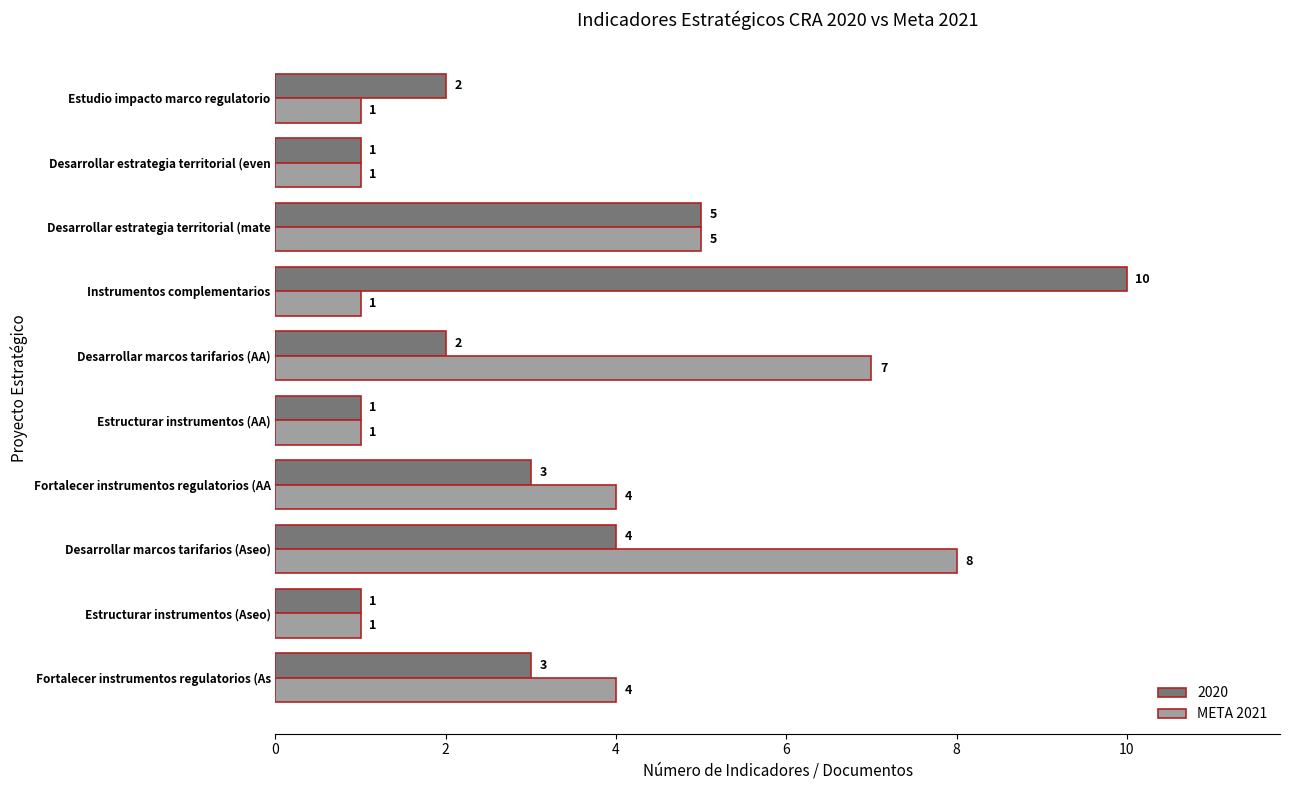

The 2020 series shows 1 at Estudio impacto marco regulatorio. True or false?

False